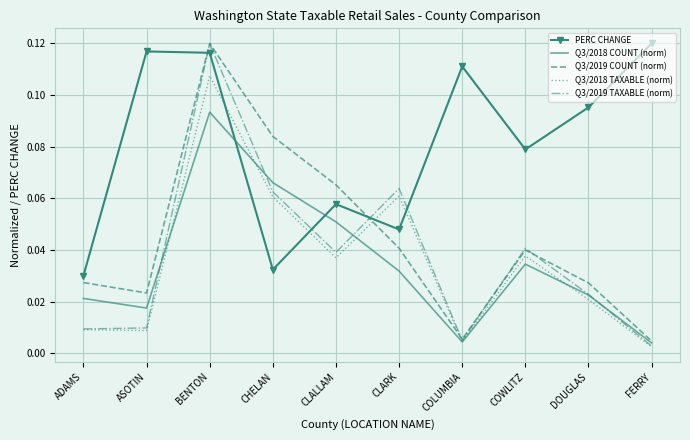

True or false: Q3/2019 TAXABLE (norm) and PERC CHANGE intersect in this chart.

True